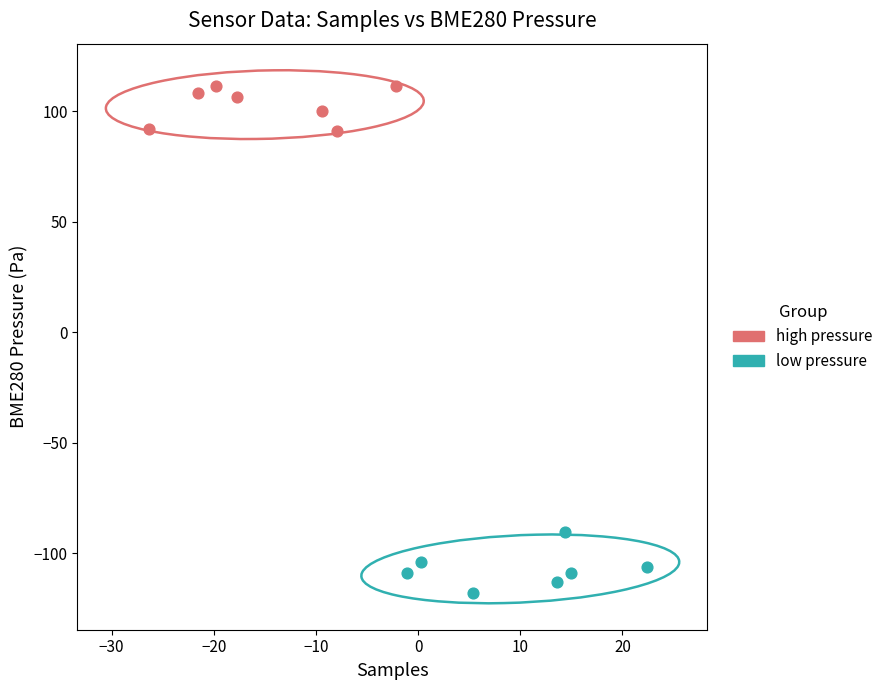

Which series contains the lowest Y value?

low pressure